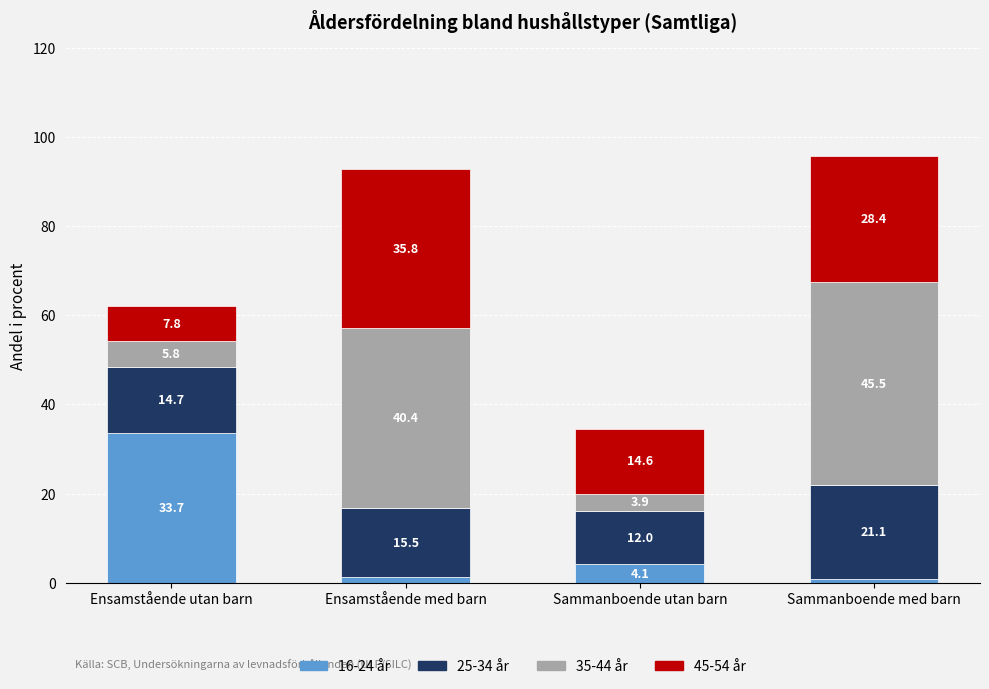

What is the sum of all 16-24 år values?

39.8